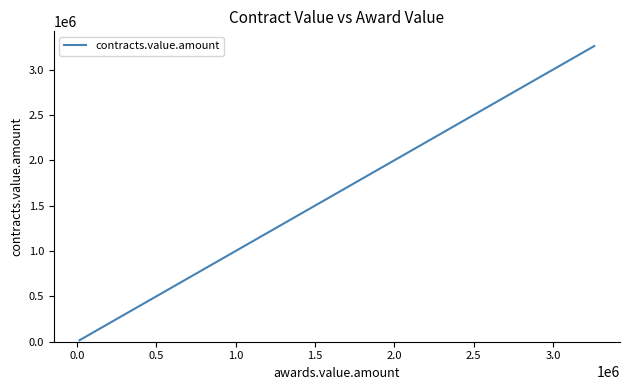

What is the difference between the maximum and minimum values?

3243612.5